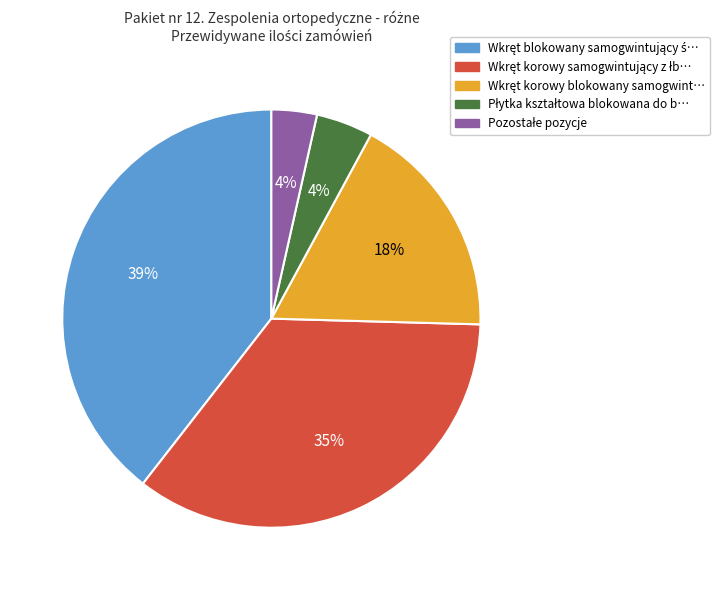

Is there a majority slice in this chart?

No